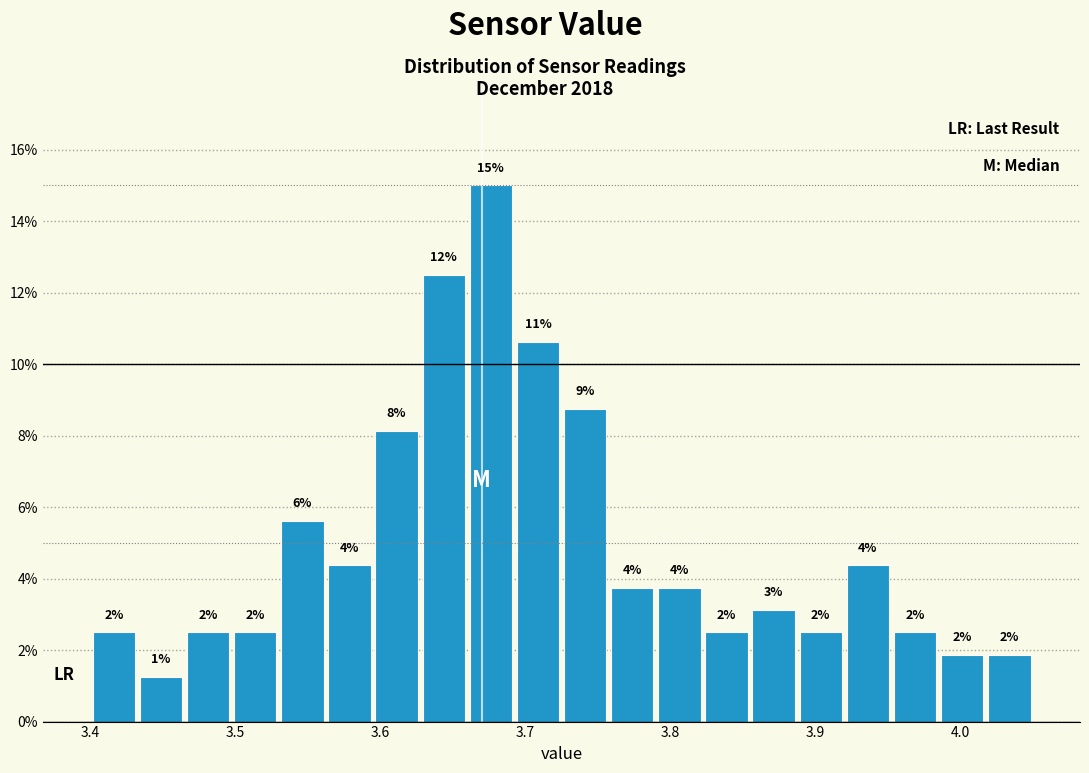

Read against the x-axis, roughly where is the centre of the tallest bar?

3.68